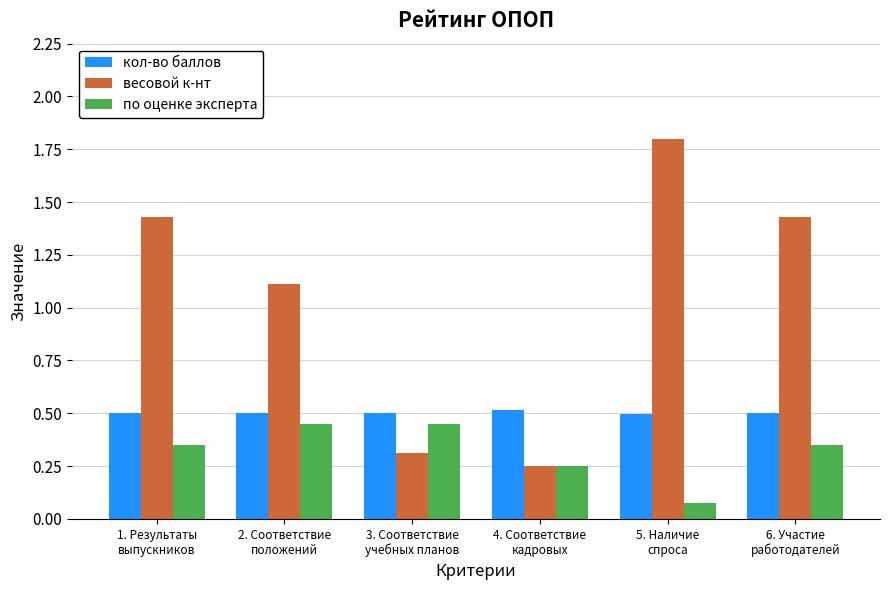

Rank the series by their average value, from lowest to highest.

по оценке эксперта, кол-во баллов, весовой к-нт